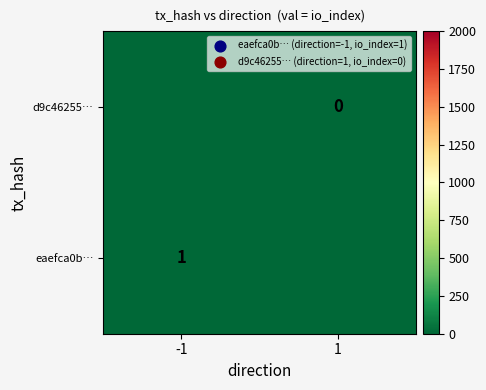

The value of eaefca0b… at -1 is 1. True or false?

True